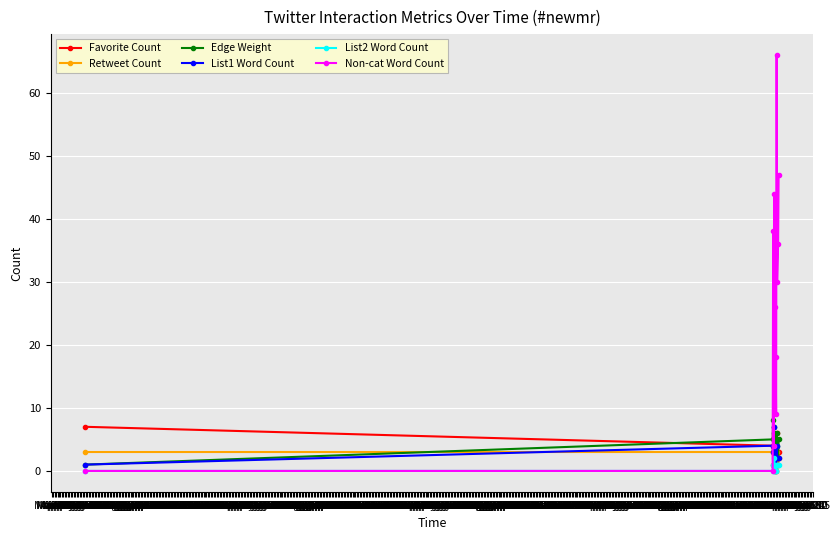

At how many categories does at least one series exceed 43?

3